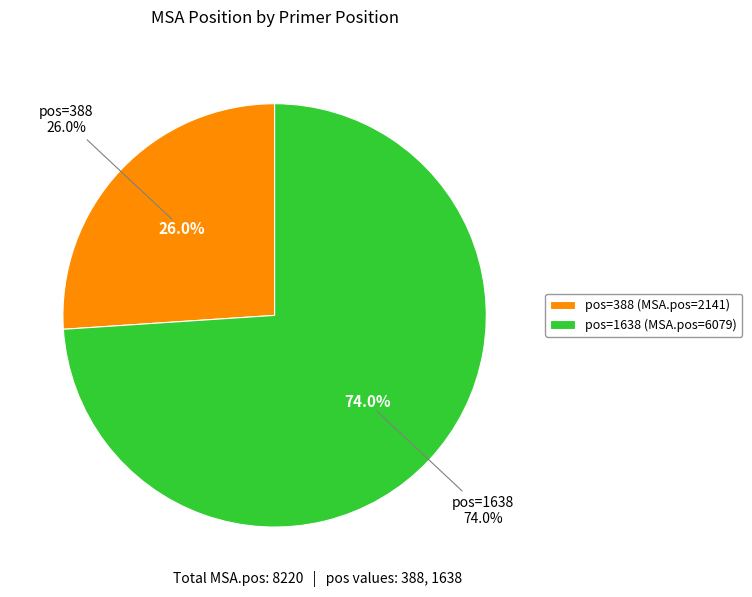

What is the majority slice?

1638